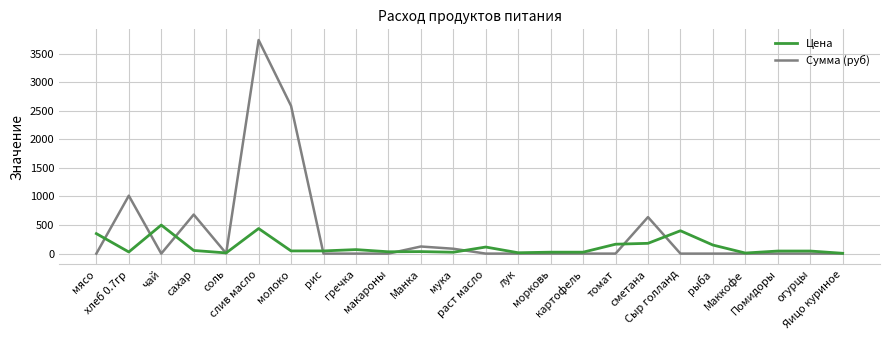

True or false: Цена and Сумма (руб) intersect in this chart.

True